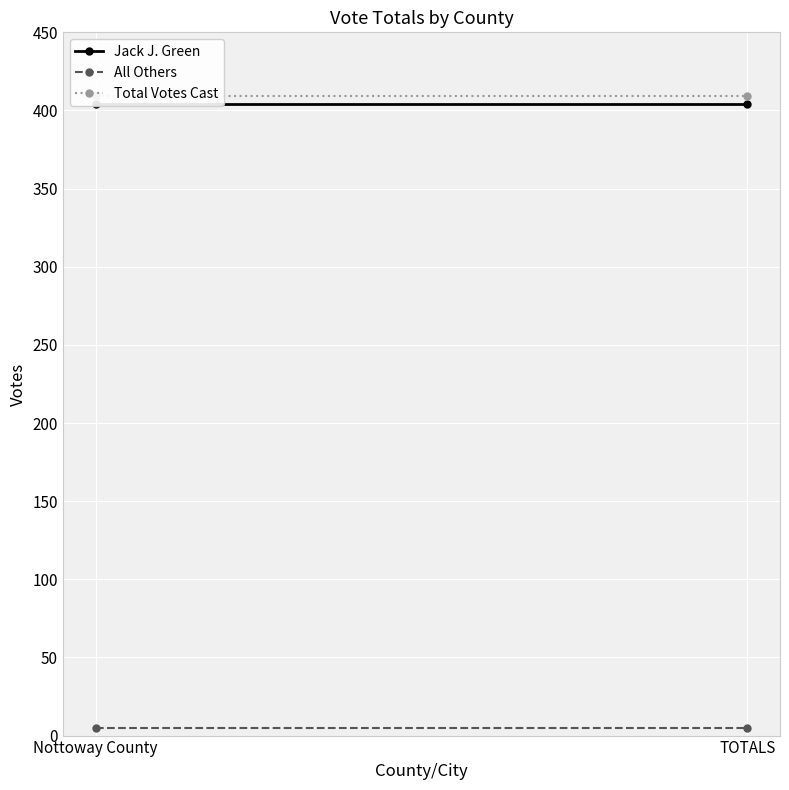

Reading left to right, what are all the values shown in this chart?

Jack J. Green: 404	404
All Others: 5	5
Total Votes Cast: 409	409